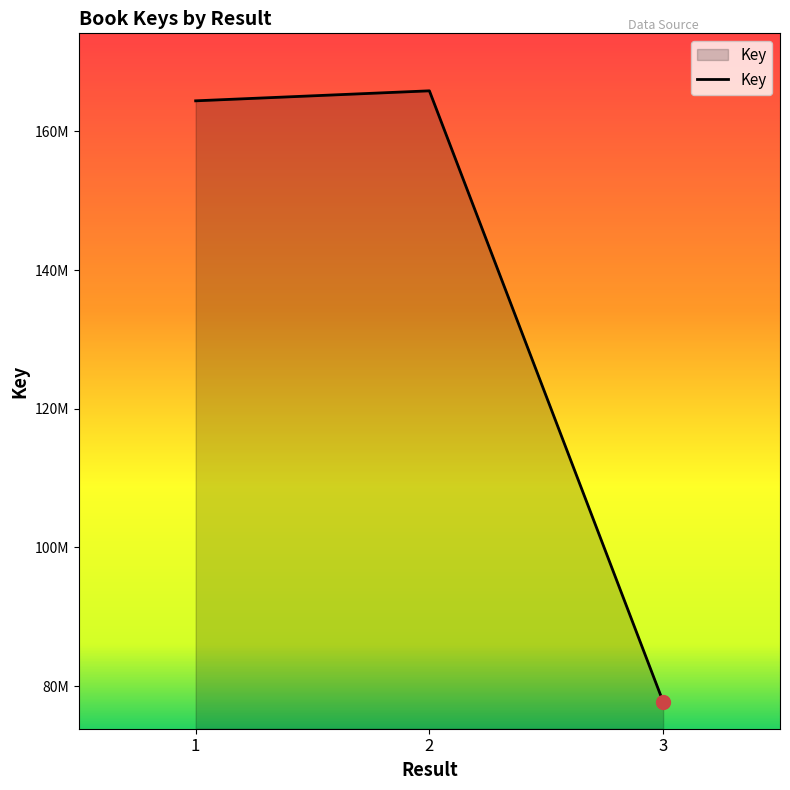

Is this an area chart (filled region under the line)?

Yes